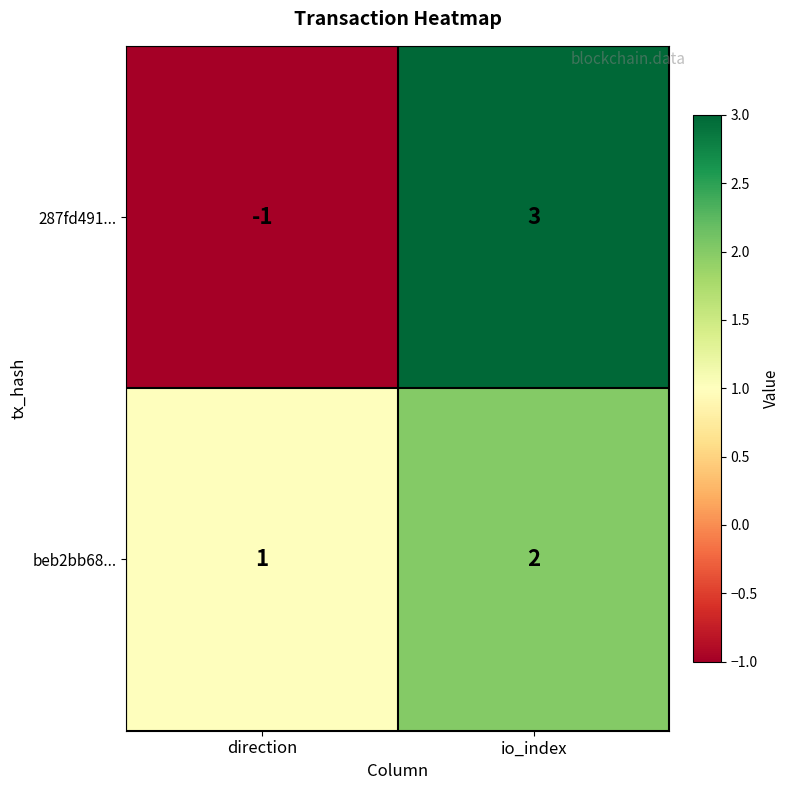

Reading right to left, transcribe all the data shown in this chart.

287fd491...: io_index=3	direction=-1
beb2bb68...: io_index=2	direction=1